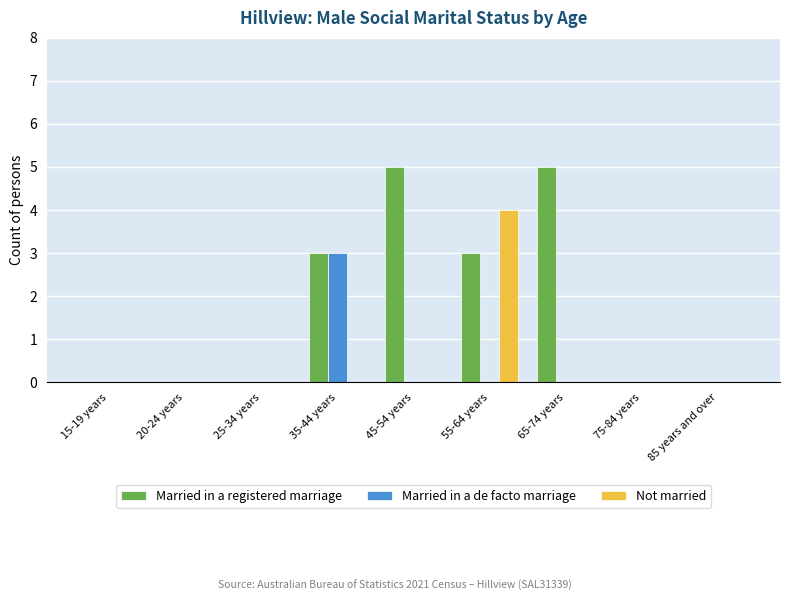

Which series has the largest total across all categories?

Married in a registered marriage